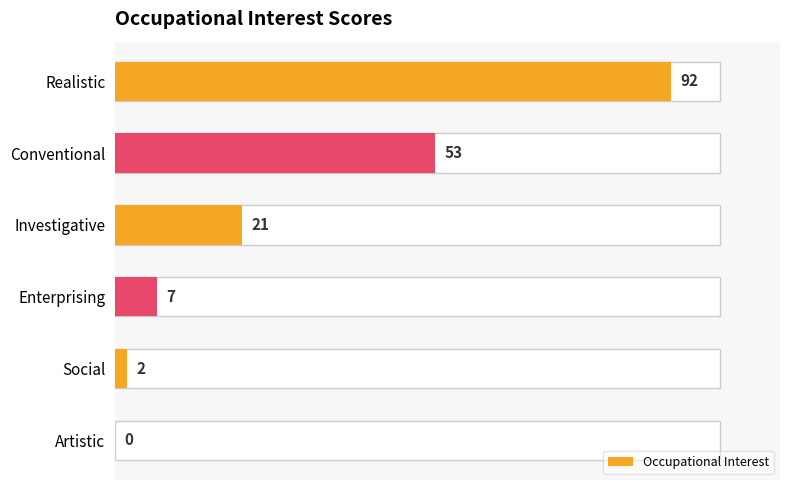

What is the sum of the values at Enterprising and Conventional?

60